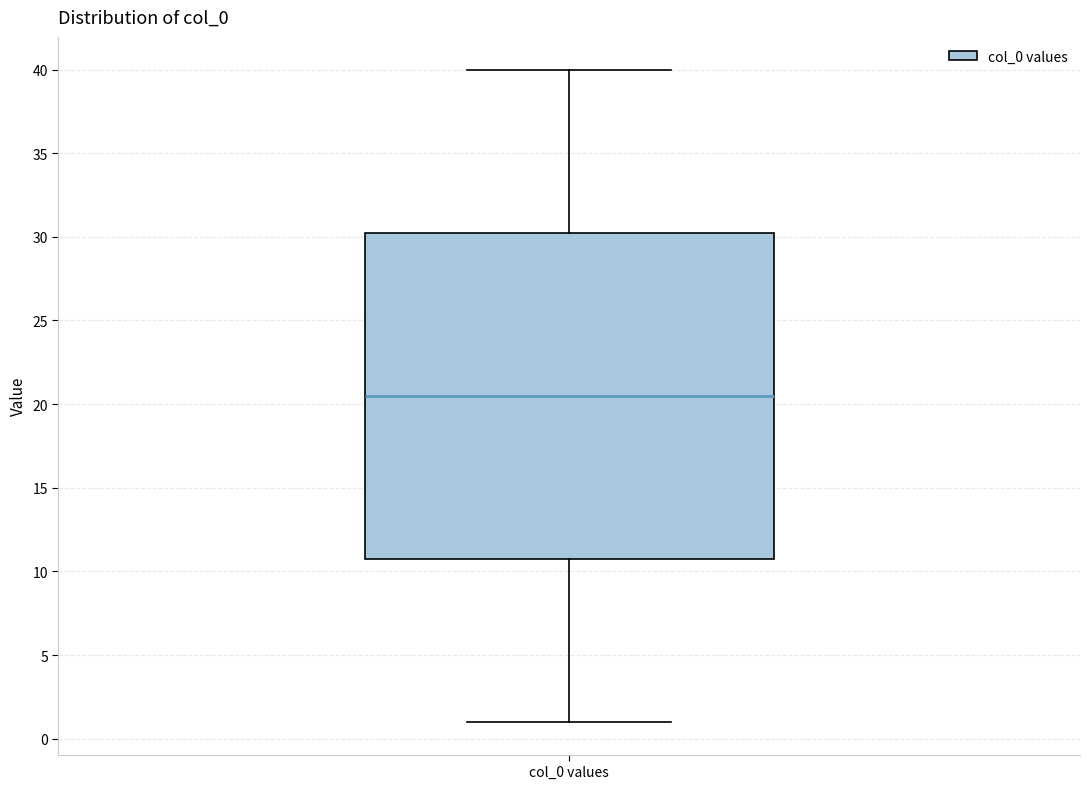

Transcribe this box plot: give where the median line is, the range the box spans, and where the two whiskers end, as read against the y-axis. The values are not printed on the chart, so give them approximately, as read against the axis.

median 20.5, box 11.0 to 30.5, whiskers 1.0 to 40.0